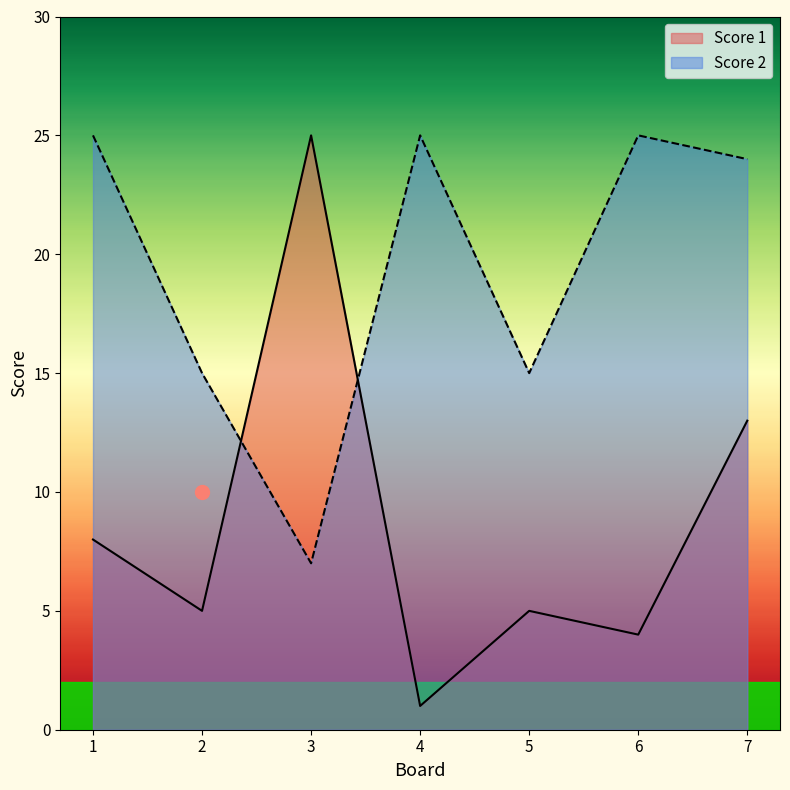

True or false: Score 1 has more than 2 points higher than both neighbors.

False